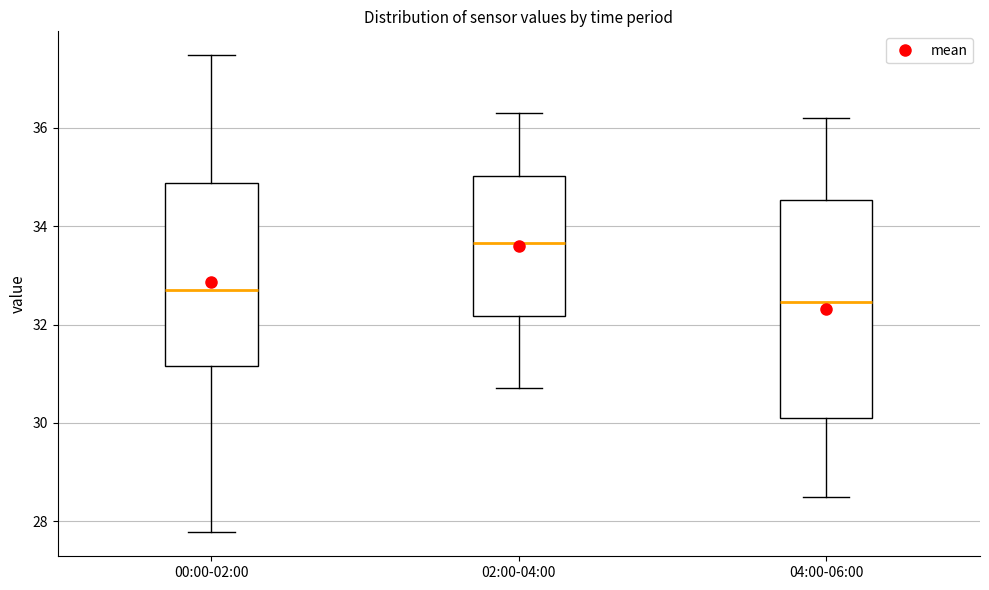

Where does the lower whisker of the box for 04:00-06:00 end on the y-axis? The values are not printed on the chart, so give them approximately, as read against the axis.

28.6